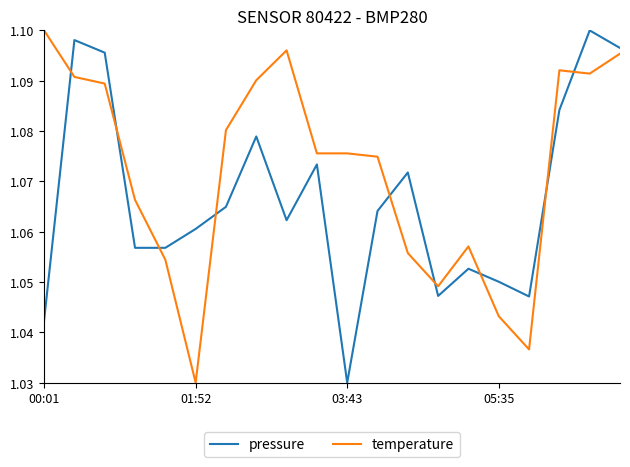

What is the difference between the second highest and second lowest values in the pressure series?

0.1